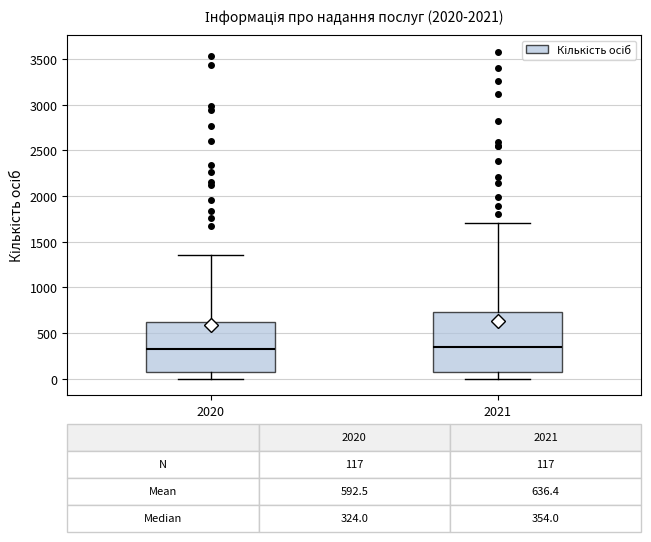

Comparing the boxes themselves (not the whiskers), which one is the tallest?

2021